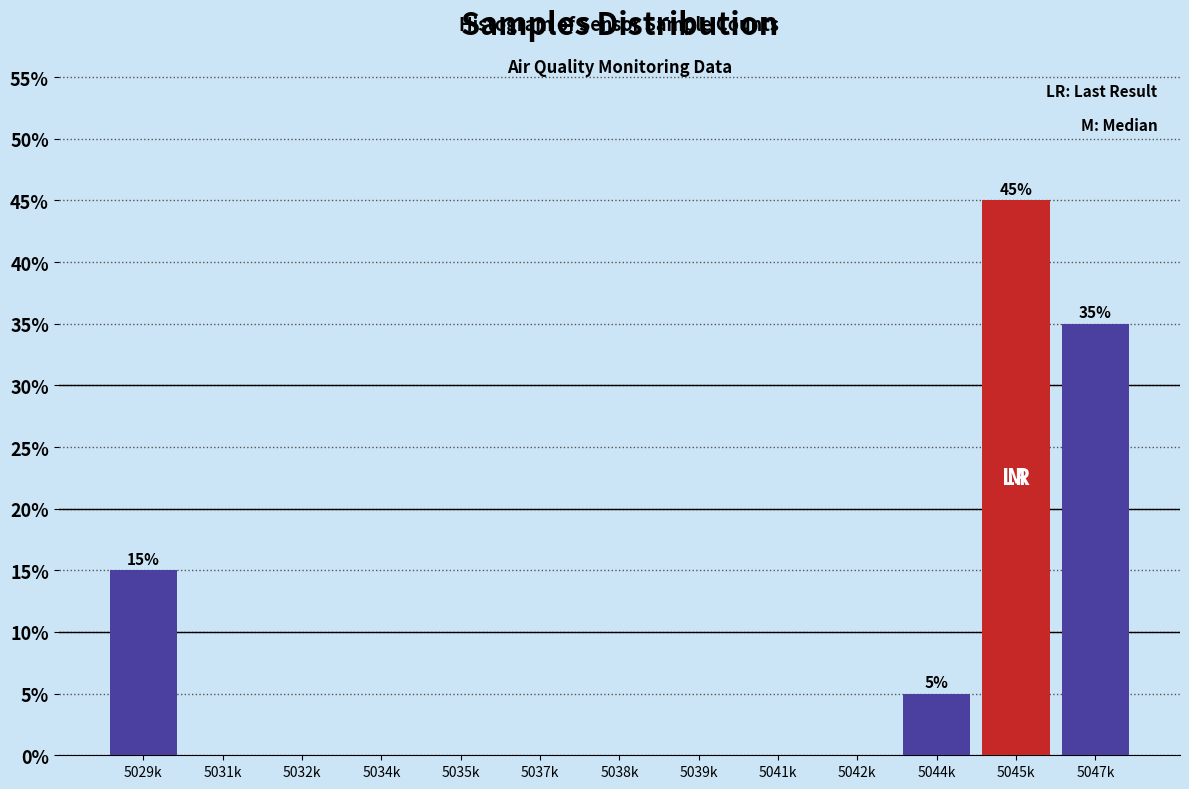

Reading left to right, what are all the values shown in this chart?

5029k=15	5031k=0	5032k=0	5034k=0	5035k=0	5037k=0	5038k=0	5039k=0	5041k=0	5042k=0	5044k=5	5045k=45	5047k=35